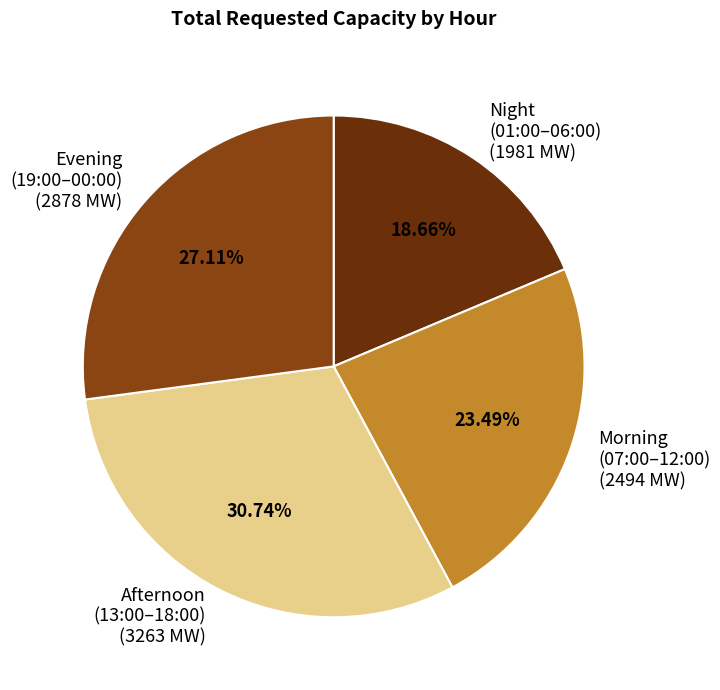

What is the largest slice in the pie chart?

Afternoon (13:00–18:00) (3263 MW)